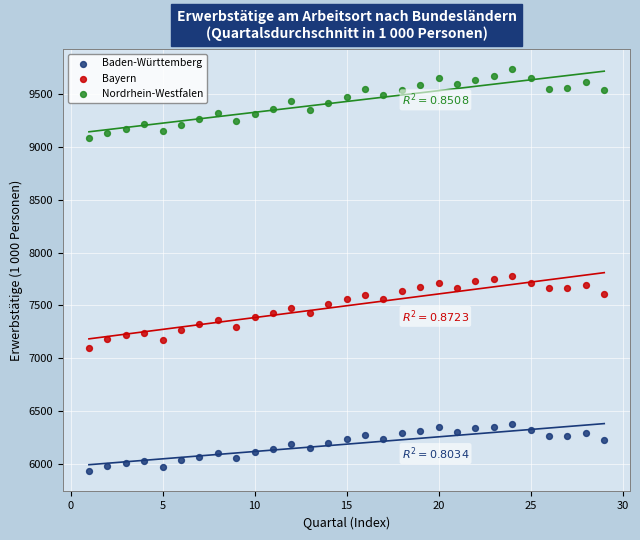

Which series reaches the minimum Y coordinate?

Baden-Württemberg